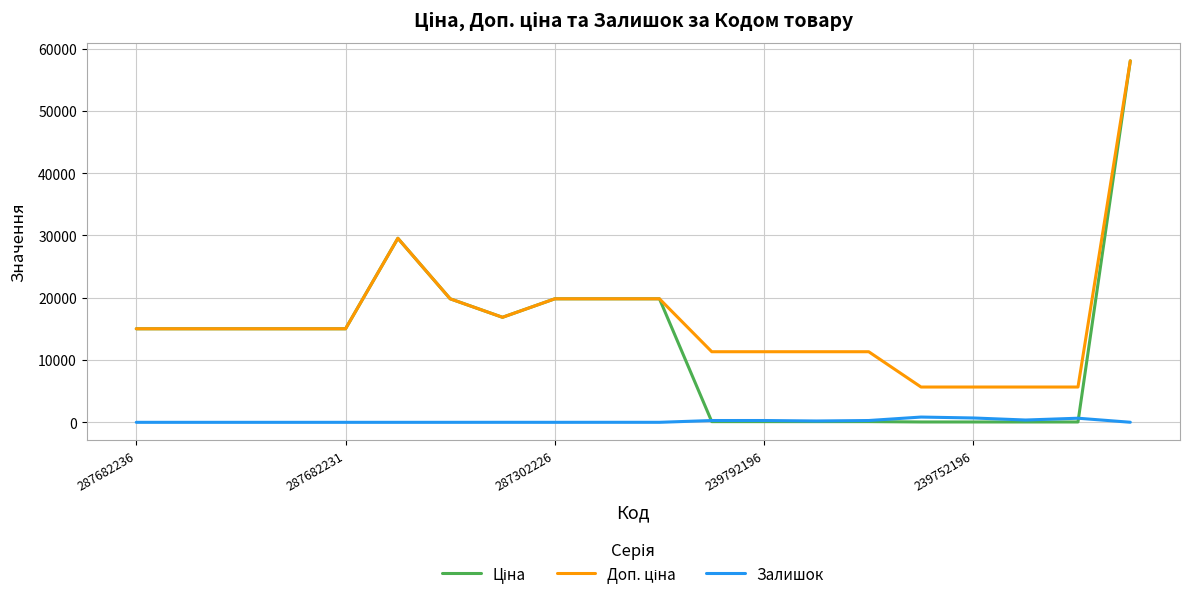

List the series in order of their overall mean, highest first.

Доп. ціна, Ціна, Залишок